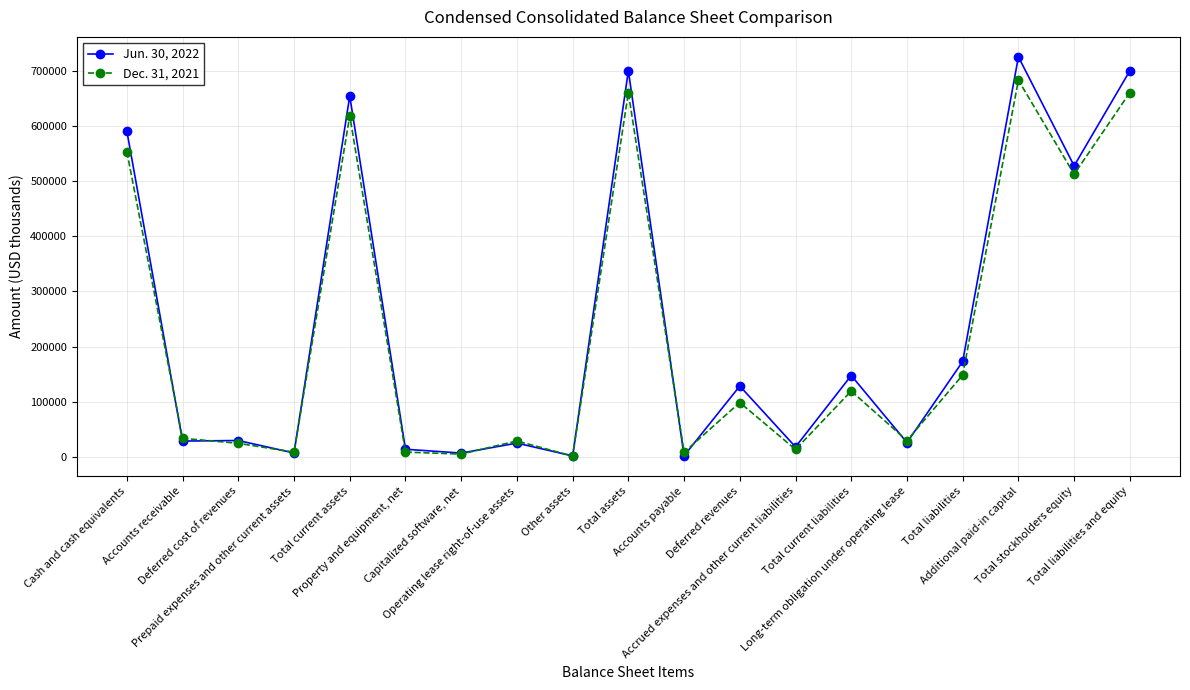

At which category is the sum across all series the highest?

Additional paid-in capital